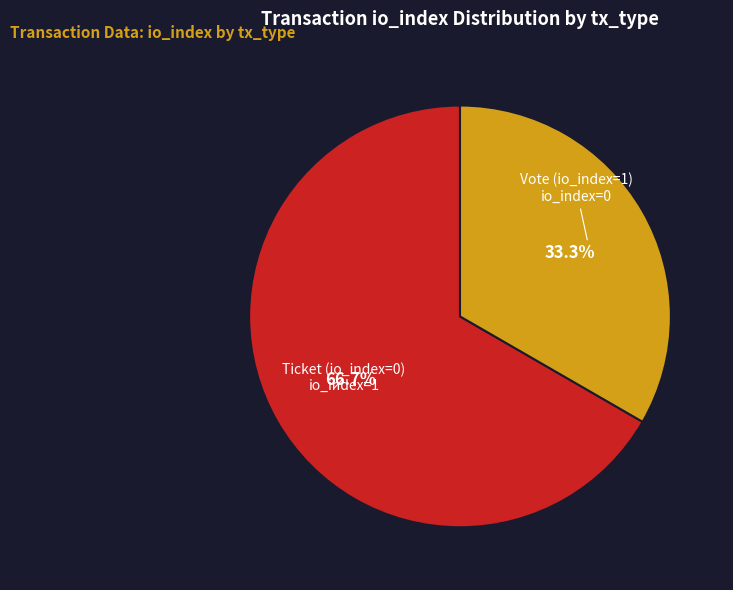

To the nearest percent, what is the average slice percentage?

50%